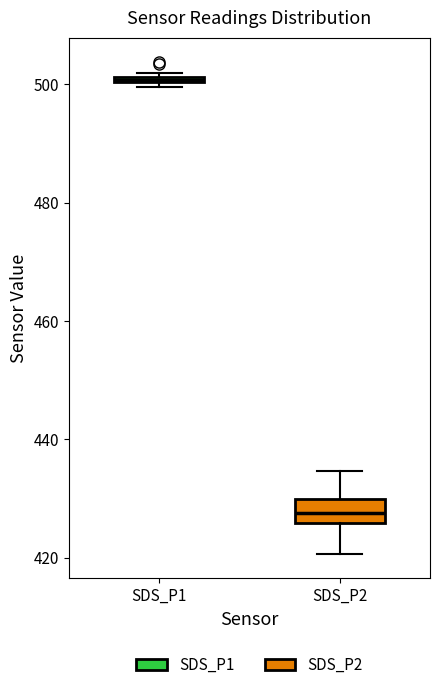

Which box has the highest median line?

SDS_P1